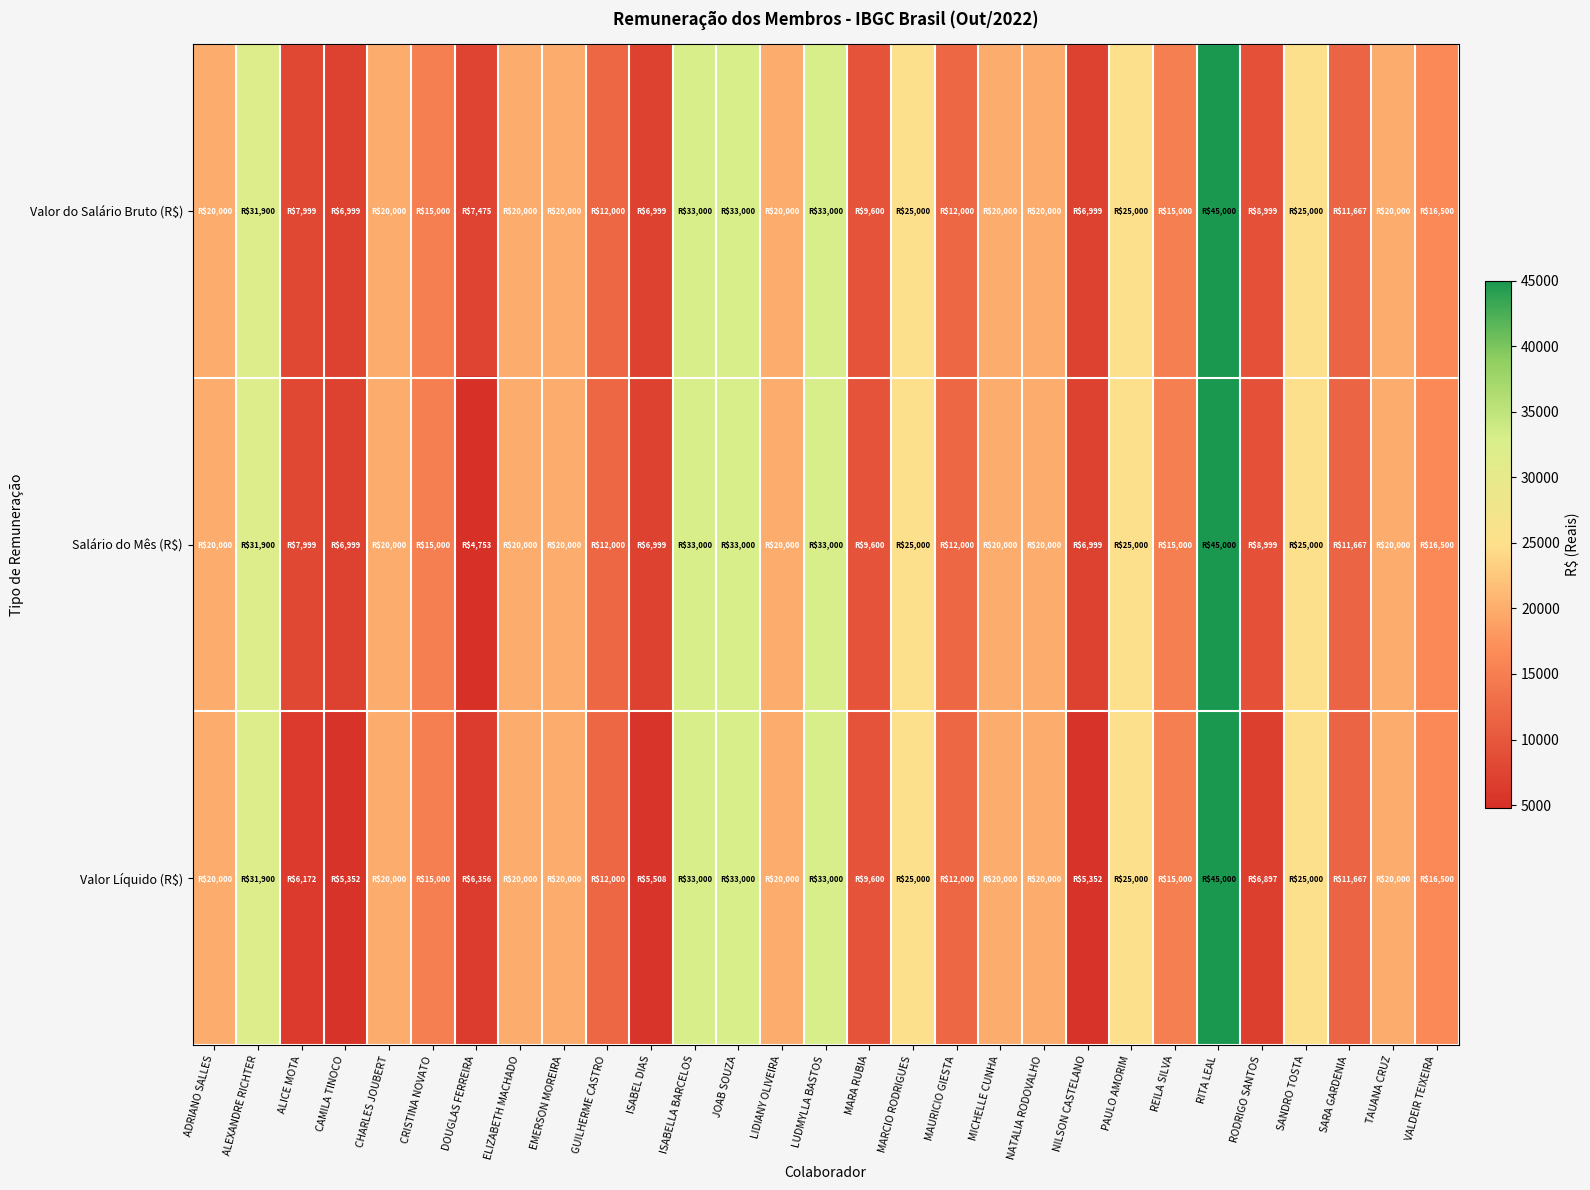

Reading left to right, list all the values displayed in this chart.

Valor do Salário Bruto (R$): ADRIANO SALLES=20000.0	ALEXANDRE RICHTER=31900.0	ALICE MOTA=7999.0	CAMILA TINOCO=6999.0	CHARLES JOUBERT=20000.0	CRISTINA NOVATO=15000.0	DOUGLAS FERREIRA=7475.0	ELIZABETH MACHADO=20000.0	EMERSON MOREIRA=20000.0	GUILHERME CASTRO=12000.0	ISABEL DIAS=6999.0	ISABELLA BARCELOS=33000.0	JOAB SOUZA=33000.0	LIDIANY OLIVEIRA=20000.0	LUDMYLLA BASTOS=33000.0	MARA RUBIA=9600.0	MARCIO RODRIGUES=25000.0	MAURICIO GIESTA=12000.0	MICHELLE CUNHA=20000.0	NATALIA RODOVALHO=20000.0	NILSON CASTELANO=6999.0	PAULO AMORIM=25000.0	REILA SILVA=15000.0	RITA LEAL=45000.0	RODRIGO SANTOS=8999.0	SANDRO TOSTA=25000.0	SARA GARDENIA=11666.7	TAUANA CRUZ=20000.0	VALDEIR TEIXEIRA=16500.0
Salário do Mês (R$): ADRIANO SALLES=20000.0	ALEXANDRE RICHTER=31900.0	ALICE MOTA=7999.0	CAMILA TINOCO=6999.0	CHARLES JOUBERT=20000.0	CRISTINA NOVATO=15000.0	DOUGLAS FERREIRA=4753.1	ELIZABETH MACHADO=20000.0	EMERSON MOREIRA=20000.0	GUILHERME CASTRO=12000.0	ISABEL DIAS=6999.0	ISABELLA BARCELOS=33000.0	JOAB SOUZA=33000.0	LIDIANY OLIVEIRA=20000.0	LUDMYLLA BASTOS=33000.0	MARA RUBIA=9600.0	MARCIO RODRIGUES=25000.0	MAURICIO GIESTA=12000.0	MICHELLE CUNHA=20000.0	NATALIA RODOVALHO=20000.0	NILSON CASTELANO=6999.0	PAULO AMORIM=25000.0	REILA SILVA=15000.0	RITA LEAL=45000.0	RODRIGO SANTOS=8999.0	SANDRO TOSTA=25000.0	SARA GARDENIA=11666.7	TAUANA CRUZ=20000.0	VALDEIR TEIXEIRA=16500.0
Valor Líquido (R$): ADRIANO SALLES=20000.0	ALEXANDRE RICHTER=31900.0	ALICE MOTA=6172.4	CAMILA TINOCO=5352.1	CHARLES JOUBERT=20000.0	CRISTINA NOVATO=15000.0	DOUGLAS FERREIRA=6355.6	ELIZABETH MACHADO=20000.0	EMERSON MOREIRA=20000.0	GUILHERME CASTRO=12000.0	ISABEL DIAS=5508.5	ISABELLA BARCELOS=33000.0	JOAB SOUZA=33000.0	LIDIANY OLIVEIRA=20000.0	LUDMYLLA BASTOS=33000.0	MARA RUBIA=9600.0	MARCIO RODRIGUES=25000.0	MAURICIO GIESTA=12000.0	MICHELLE CUNHA=20000.0	NATALIA RODOVALHO=20000.0	NILSON CASTELANO=5352.1	PAULO AMORIM=25000.0	REILA SILVA=15000.0	RITA LEAL=45000.0	RODRIGO SANTOS=6897.4	SANDRO TOSTA=25000.0	SARA GARDENIA=11666.7	TAUANA CRUZ=20000.0	VALDEIR TEIXEIRA=16500.0